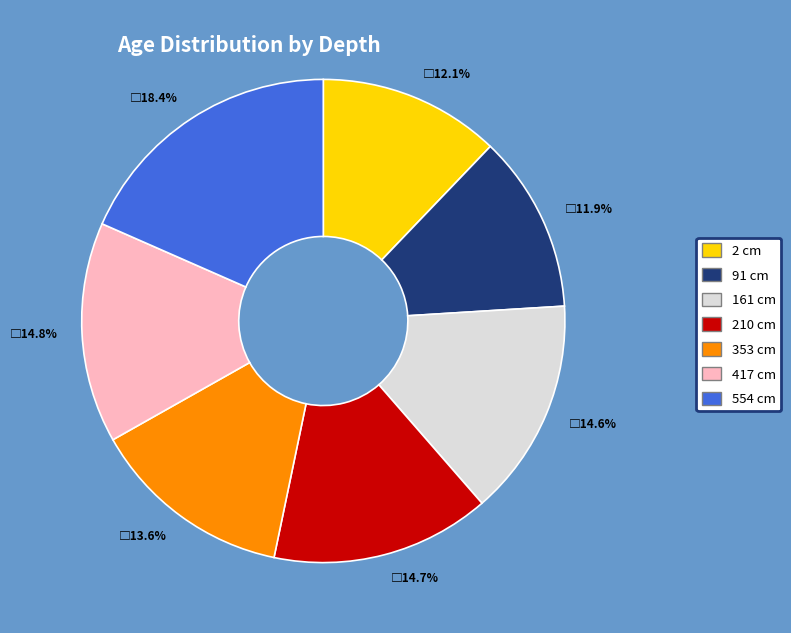

Is there a majority slice in this chart?

No